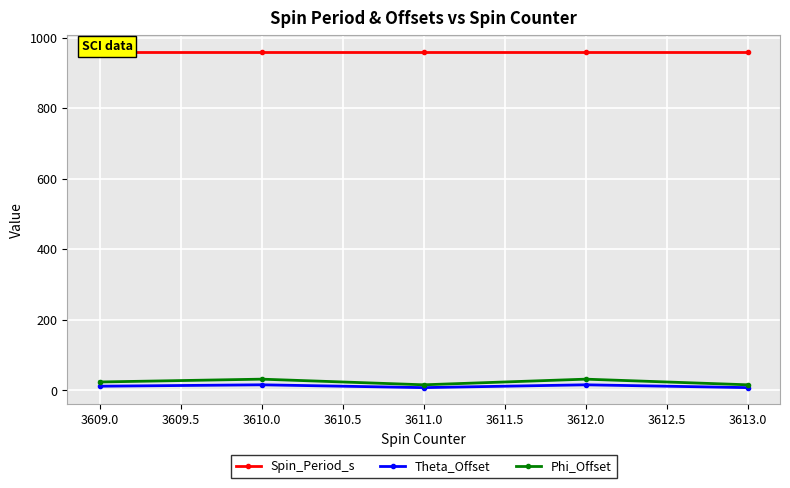

Reading left to right, transcribe all the data shown in this chart.

Spin_Period_s: 960.0	960.0	960.0	960.0	960.0
Theta_Offset: 12.0	16.0	8.0	16.0	8.0
Phi_Offset: 24.0	32.0	16.0	32.0	16.0